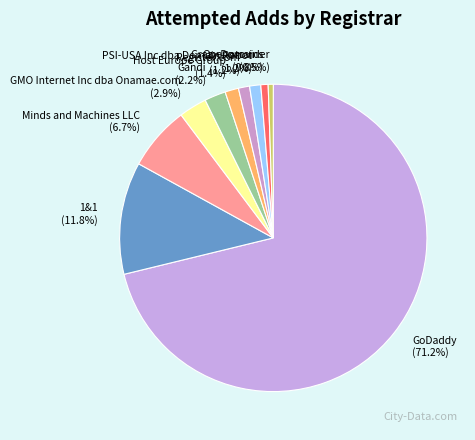

Count the number of slices in the pie.

10